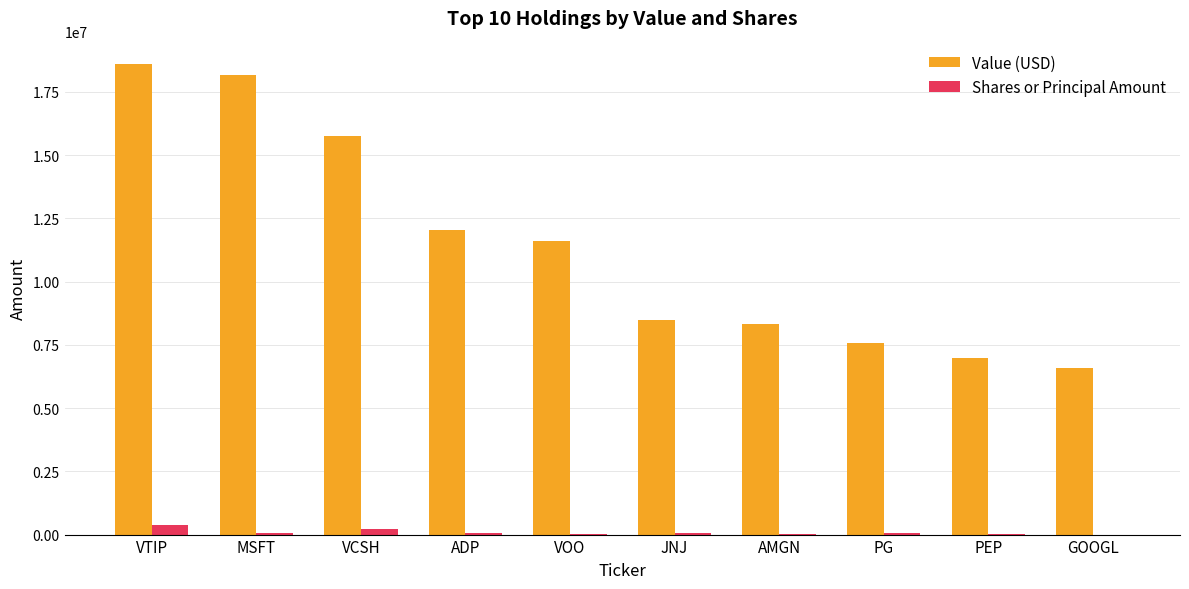

Which series changed the most between VTIP and GOOGL?

Value (USD)